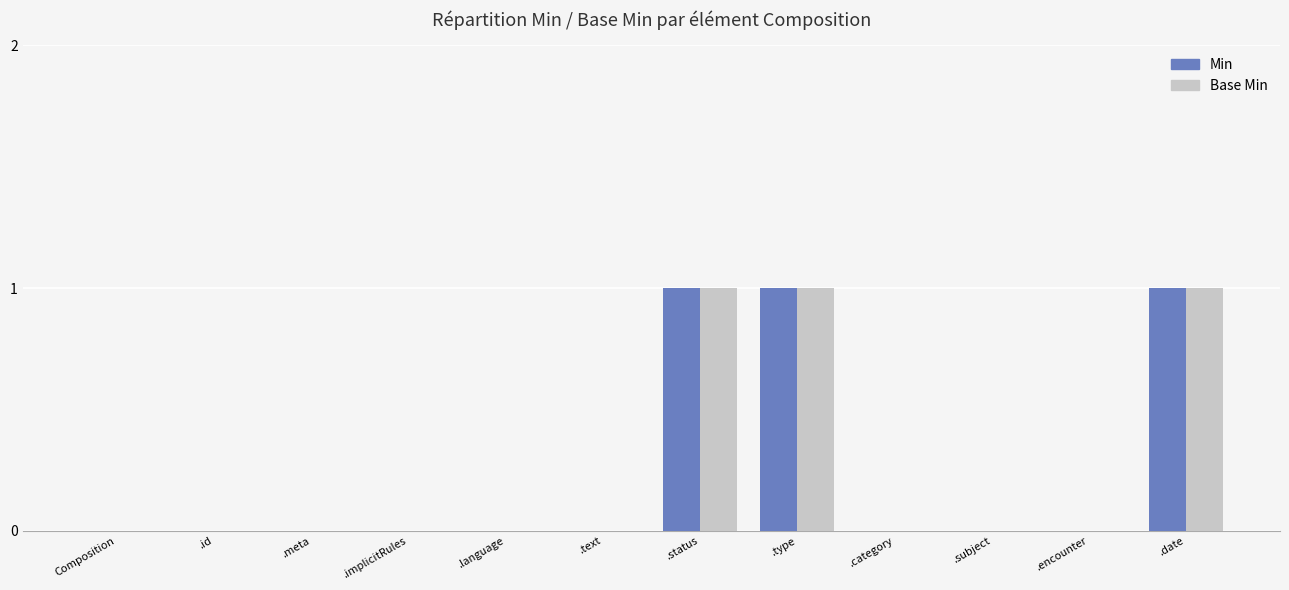

What is the sum of all Min values?

3